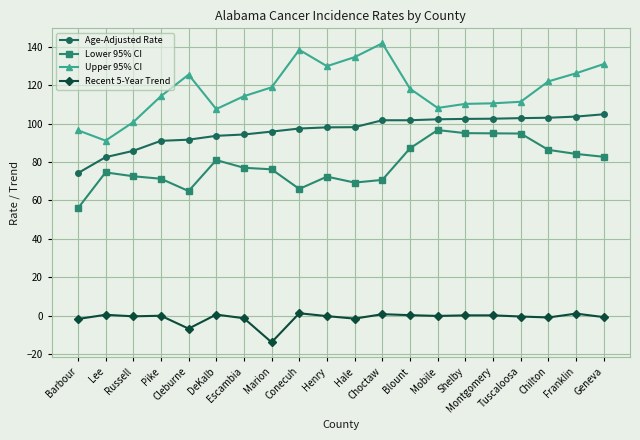

At Chilton, list the series in order from smallest to largest.

Recent 5-Year Trend, Lower 95% CI, Age-Adjusted Rate, Upper 95% CI